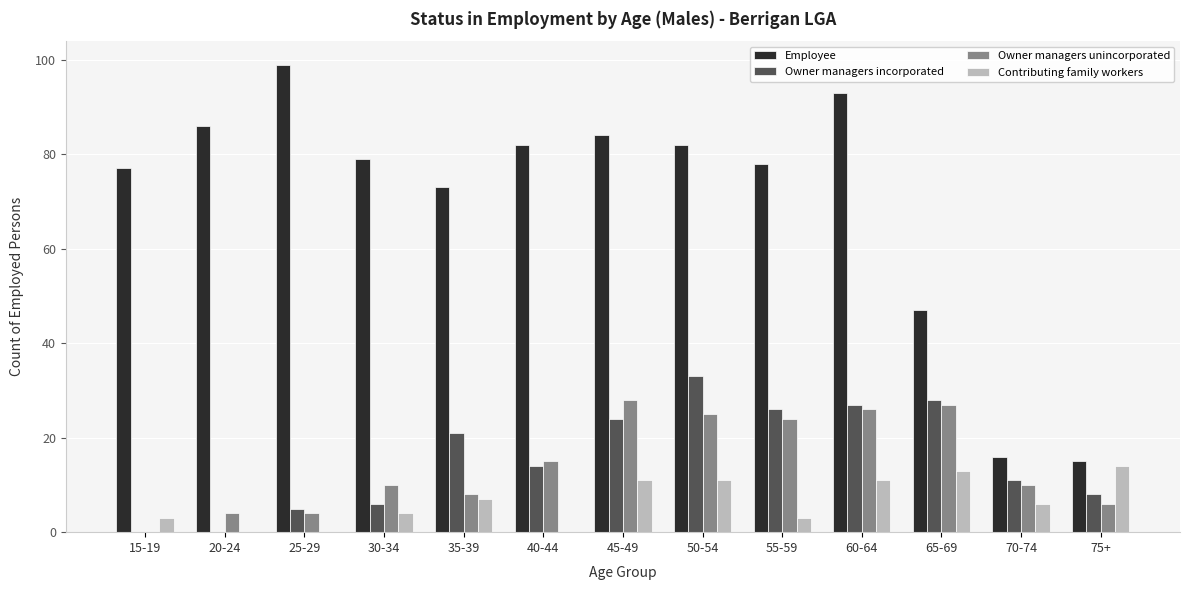

Count the number of categories in the chart.

13